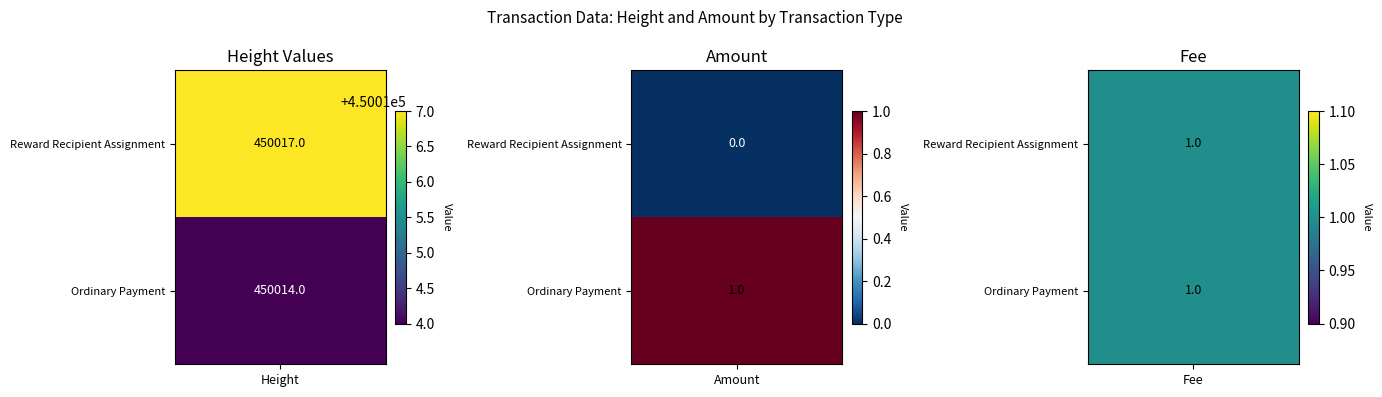

The value of Reward Recipient Assignment at Amount is 0. True or false?

True